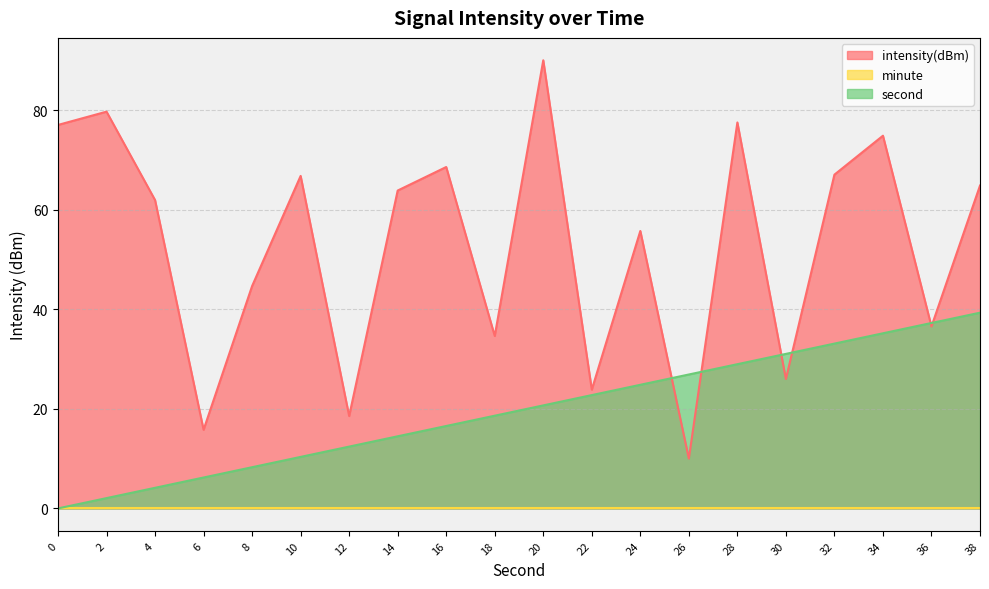

What is the value of the intensity(dBm) point at the 5th from the left?

44.7